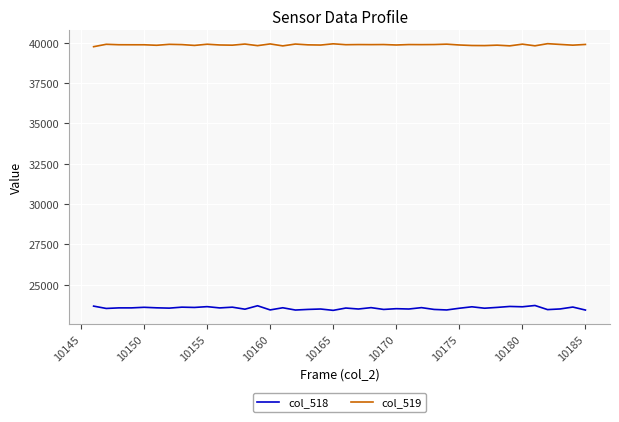

Which series has the largest total across all categories?

col_519